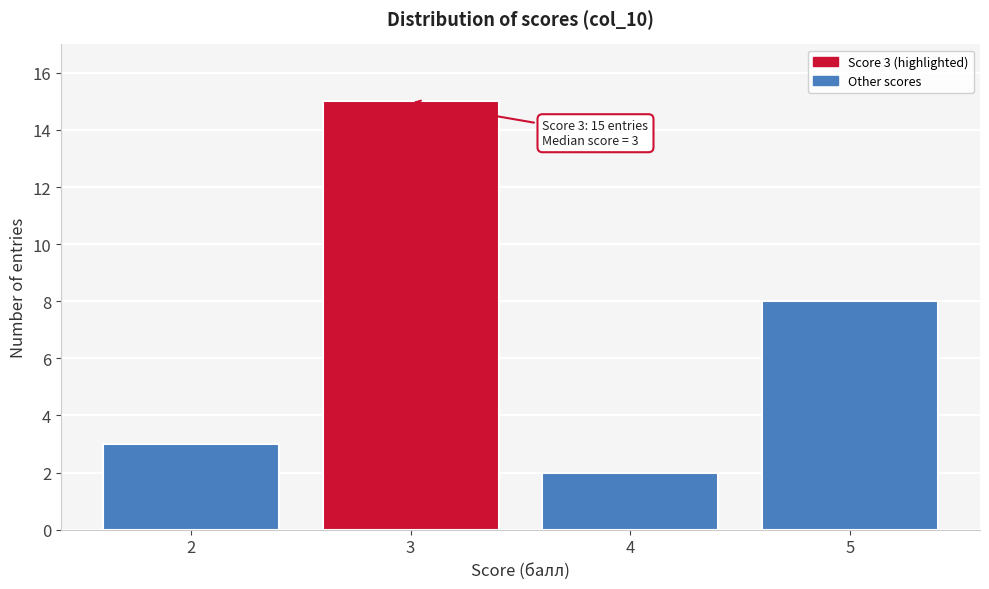

Reading left to right, extract all data points from this chart.

3	15	2	8